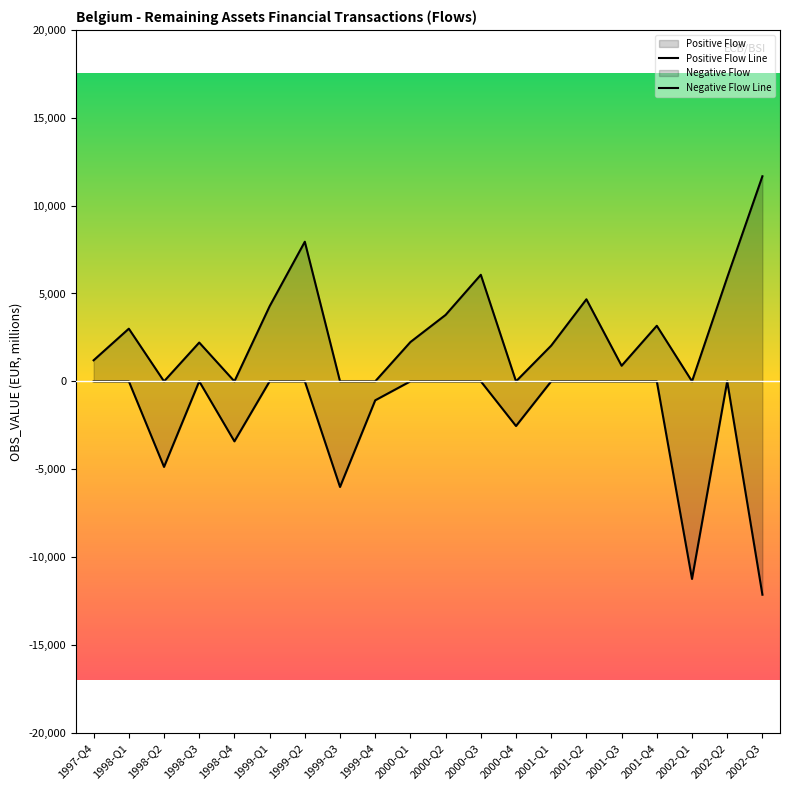

Count the number of categories in the chart.

20